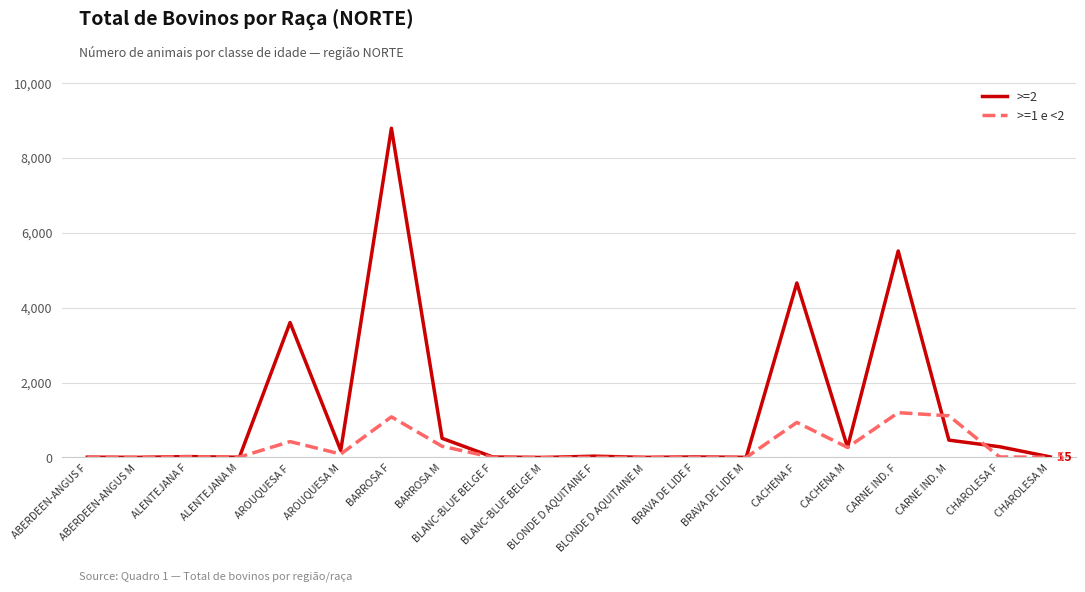

Which series has the largest total across all categories?

>=2